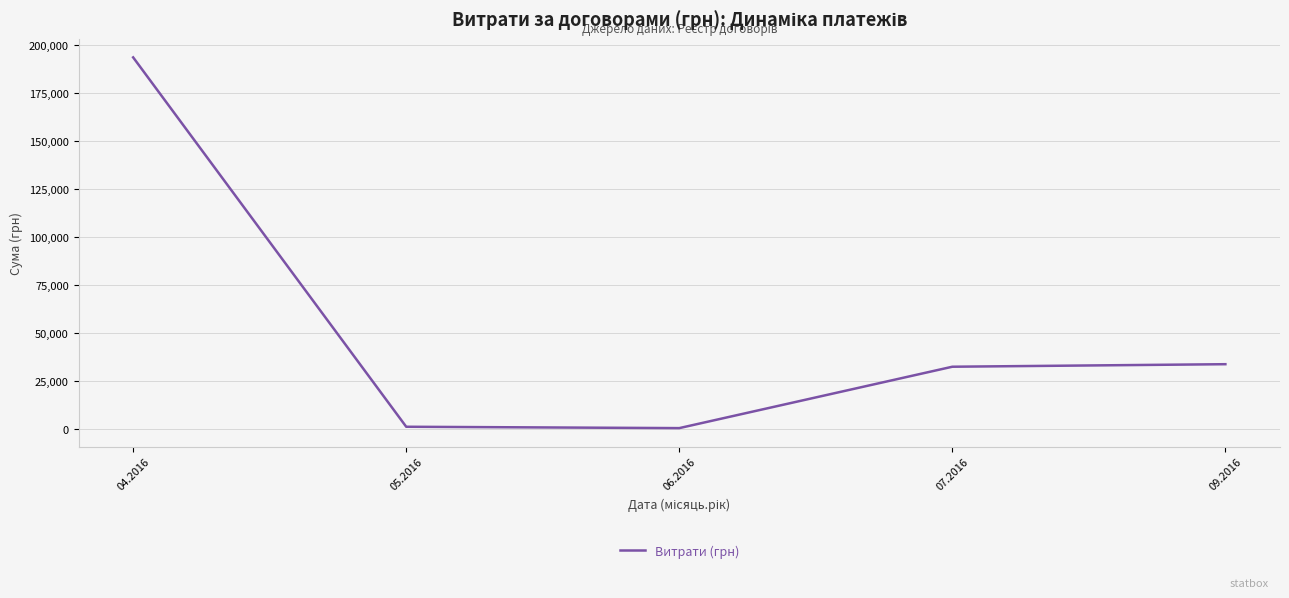

What is the change in value from 05.2016 to 06.2016?

-708.6